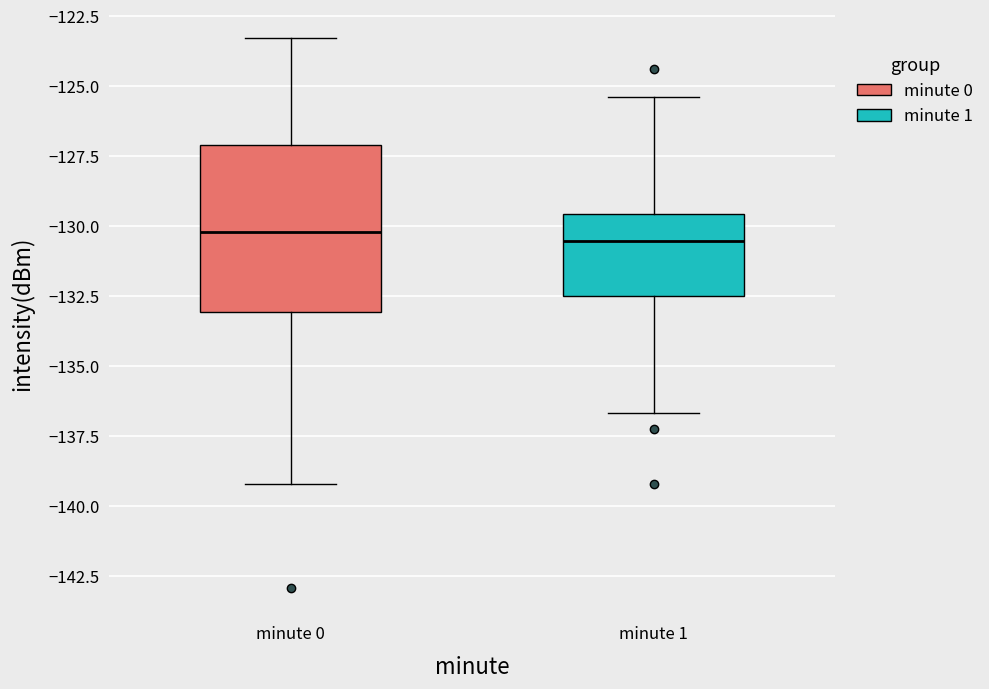

Where is the lower edge of the box for minute 0 on the y-axis? The values are not printed on the chart, so give them approximately, as read against the axis.

-133.0